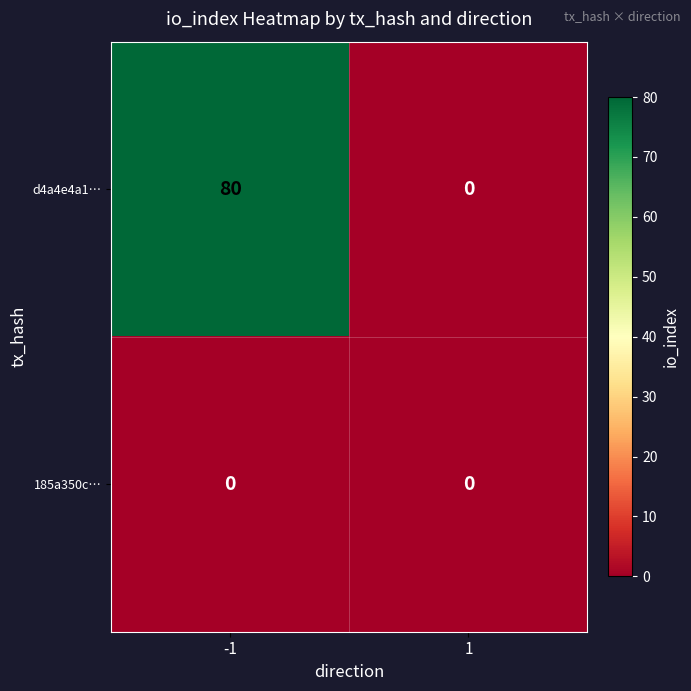

What is the total value across all series at -1?

80